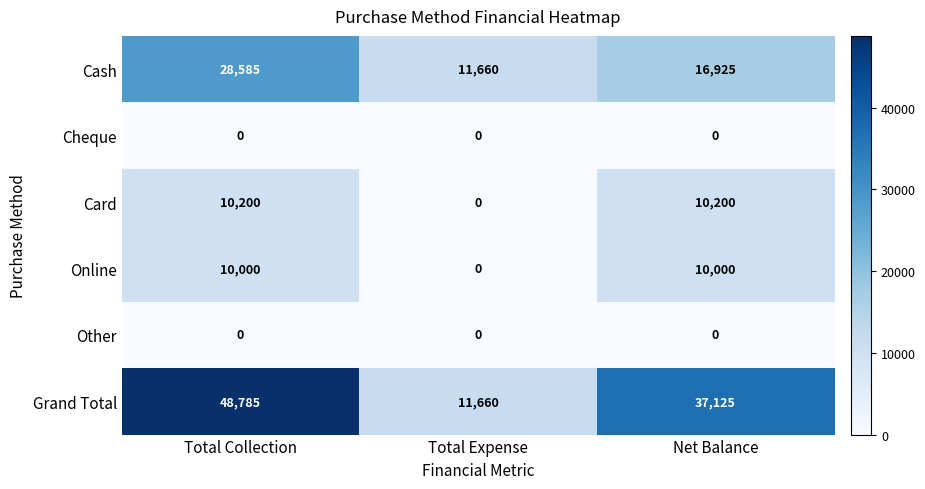

Which series has the largest total across all categories?

Grand Total